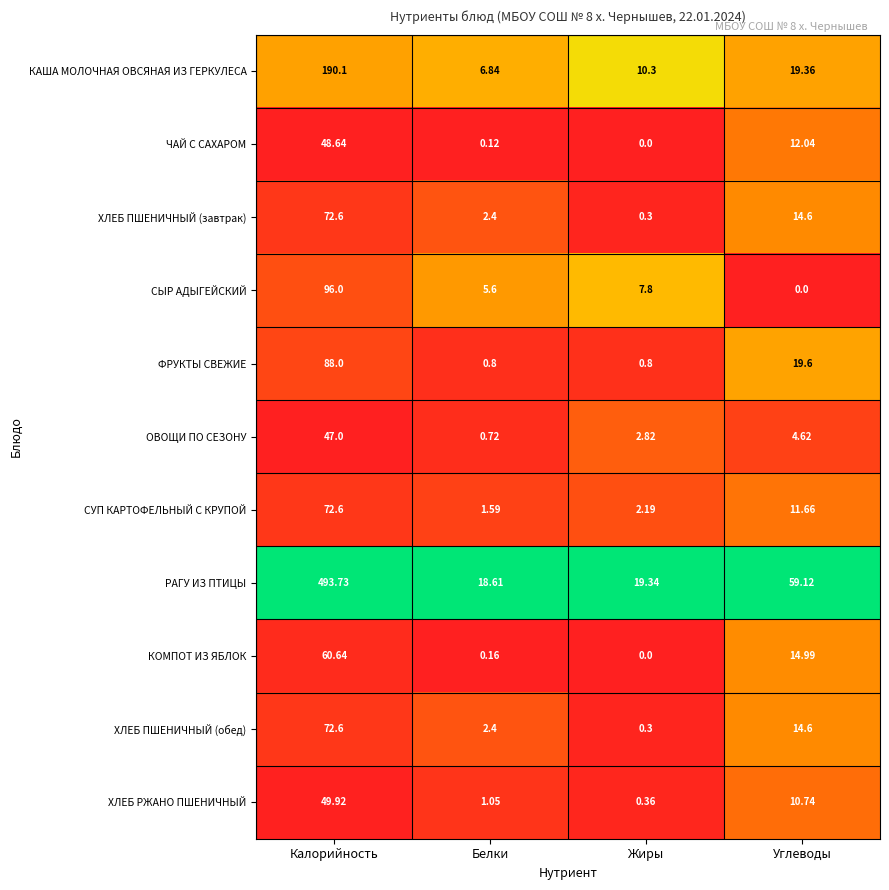

What is the difference between the highest and lowest values at Белки?

18.5